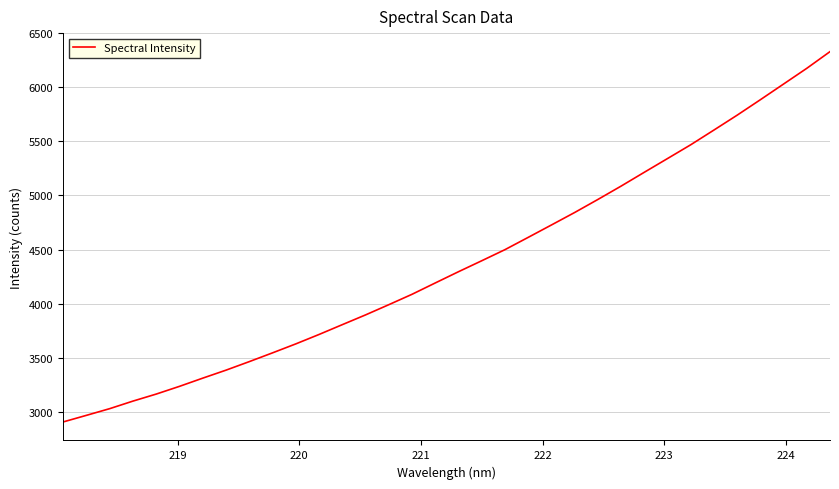

True or false: there are more than 0 points higher than both neighbors.

False